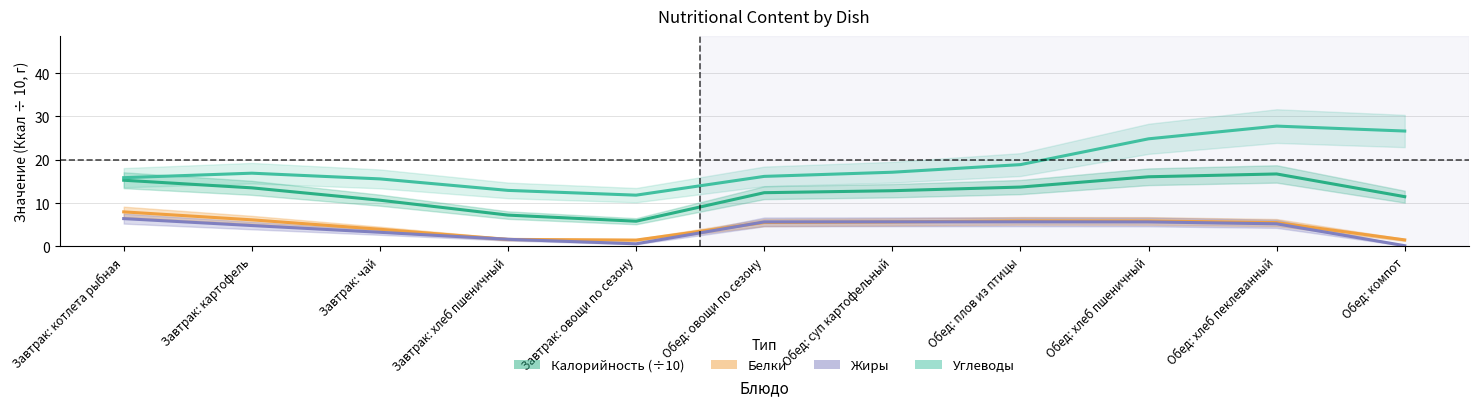

At which category does Углеводы reach its first local valley?

Завтрак: овощи по сезону